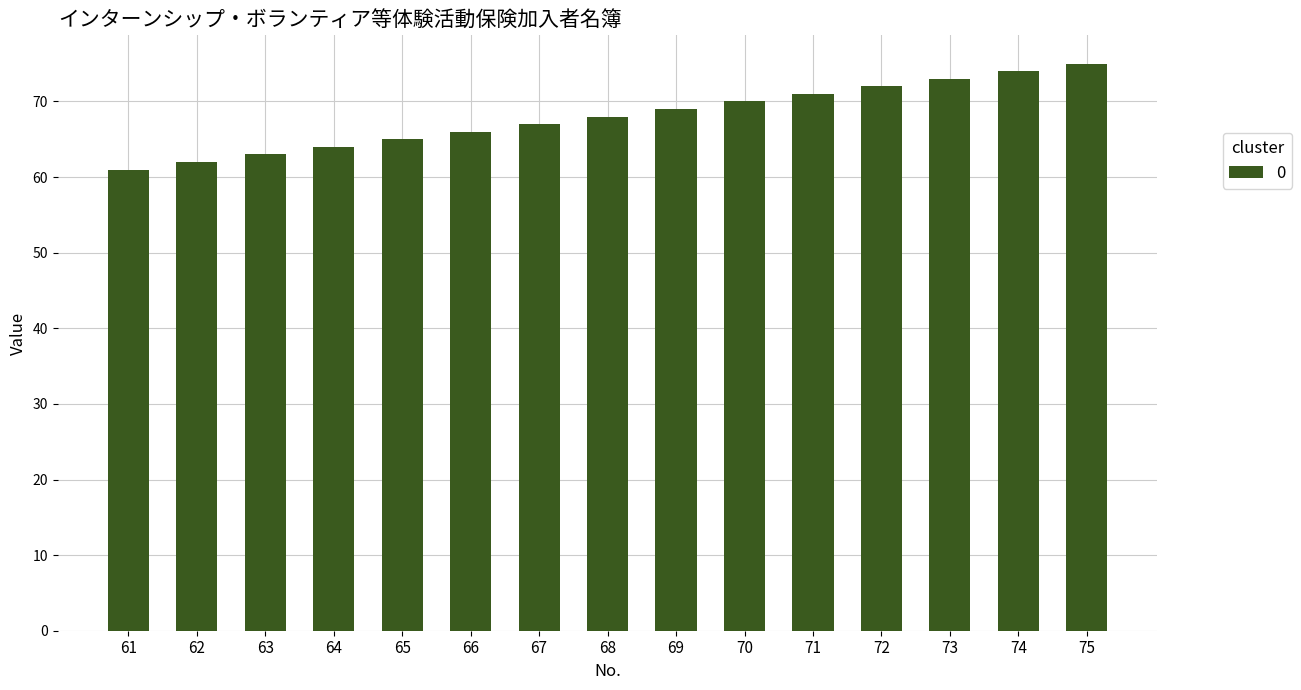

What is the difference between the maximum and minimum values?

14